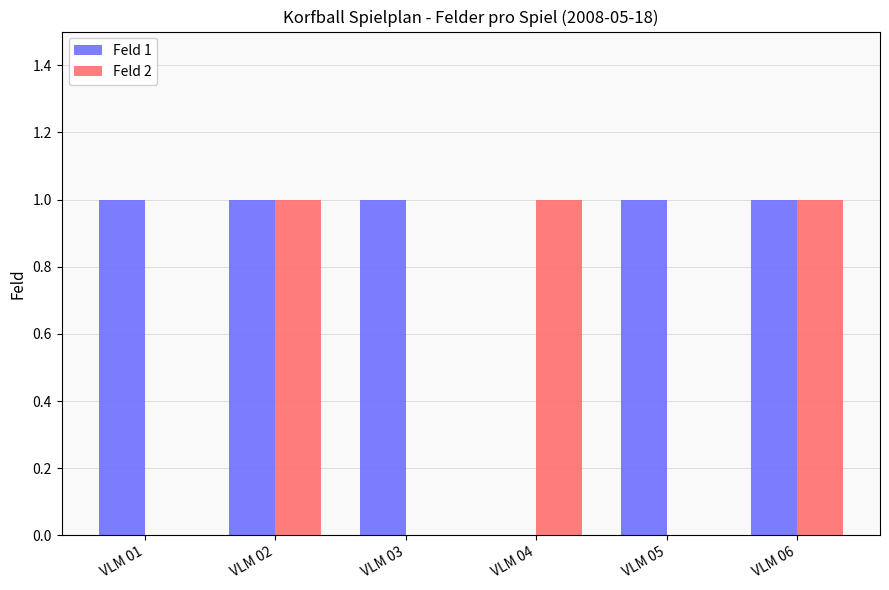

Which series has the largest total across all categories?

Feld 1